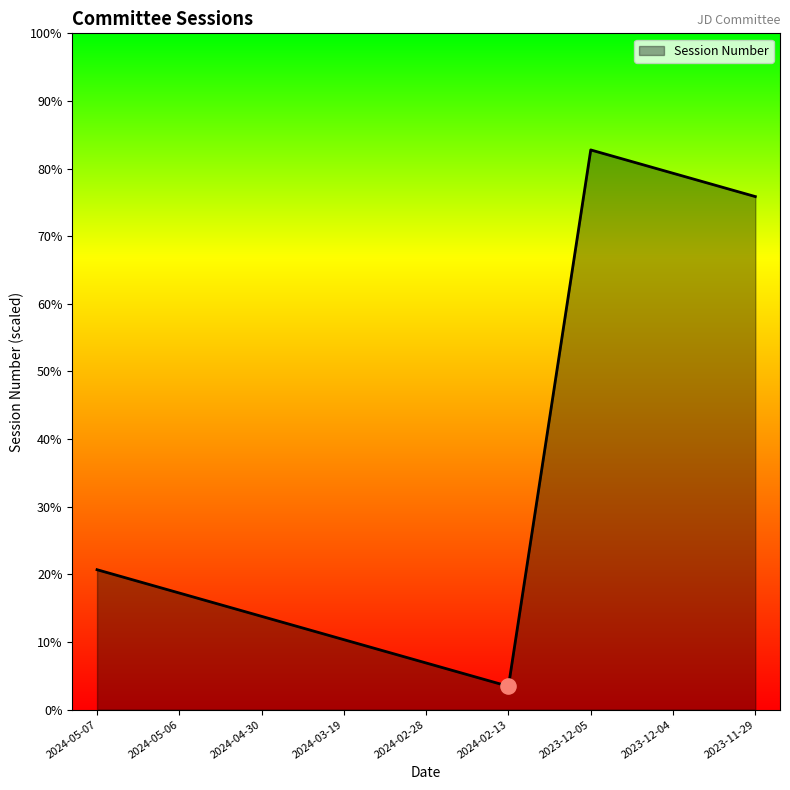

Approximately how many times larger is the value at 2023-11-29 compared to 2023-12-04?

1.0